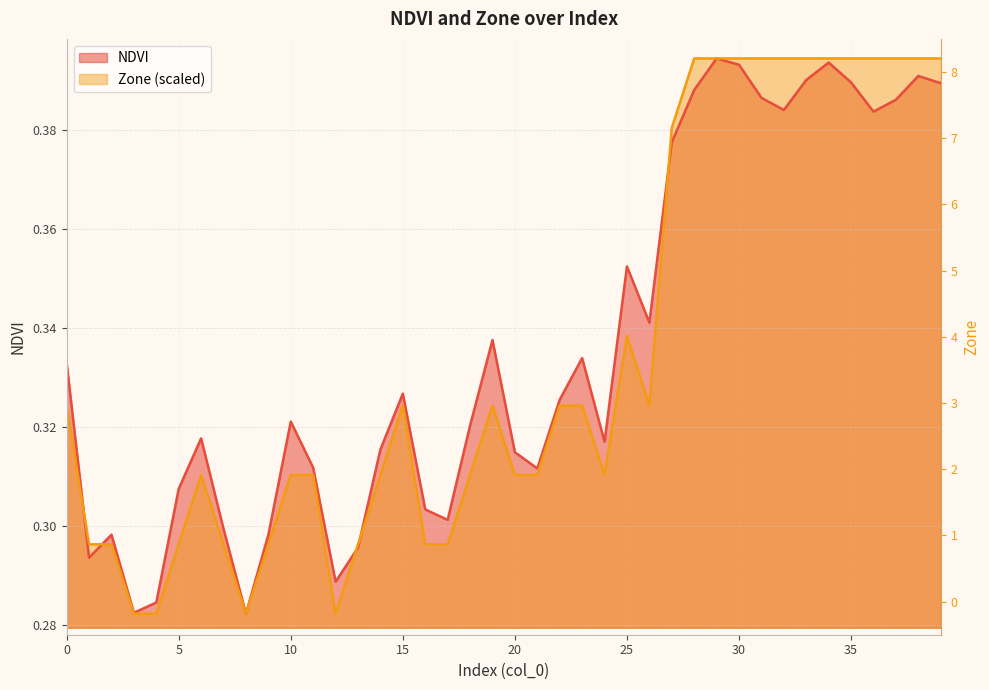

Between which two adjacent categories do NDVI and Zone first intersect?

0 and 1